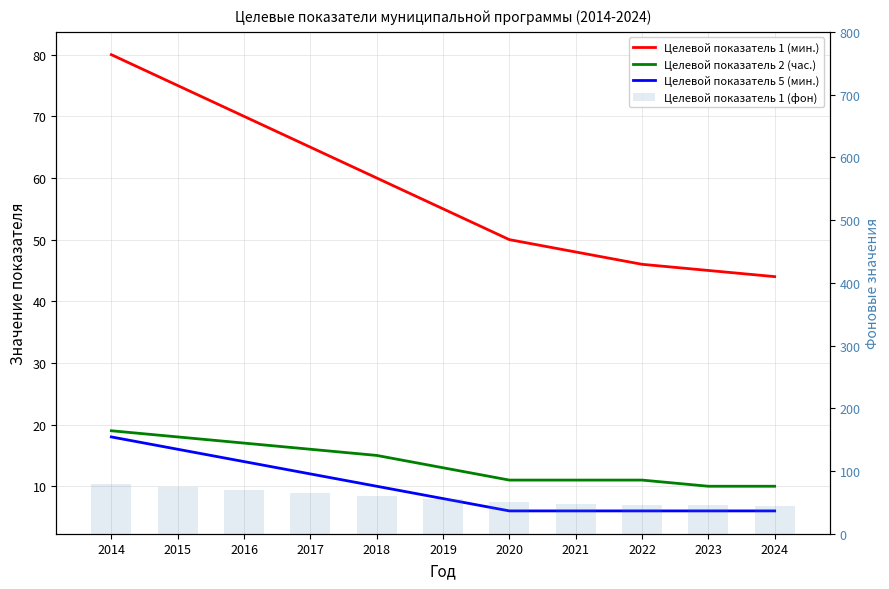

How many values in the Целевой показатель 5 (мин.) series are below 8?

5